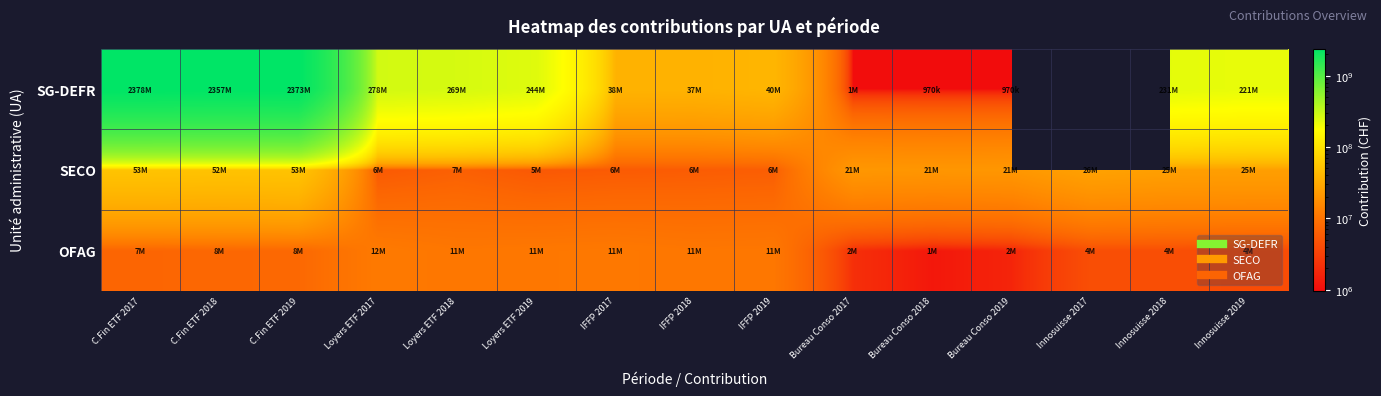

Is the value of SECO at Loyers ETF 2019 greater than the value of OFAG at C.Fin ETF 2017?

No